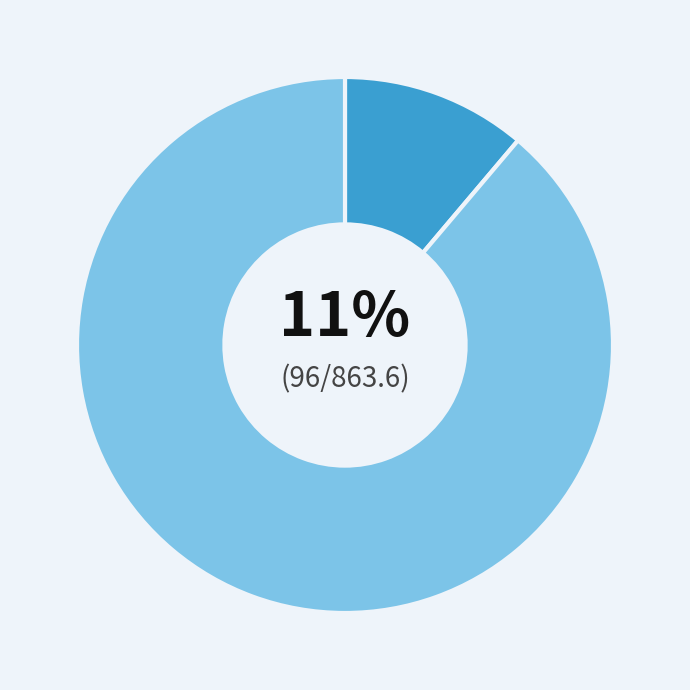

Is there a majority slice in this chart?

Yes